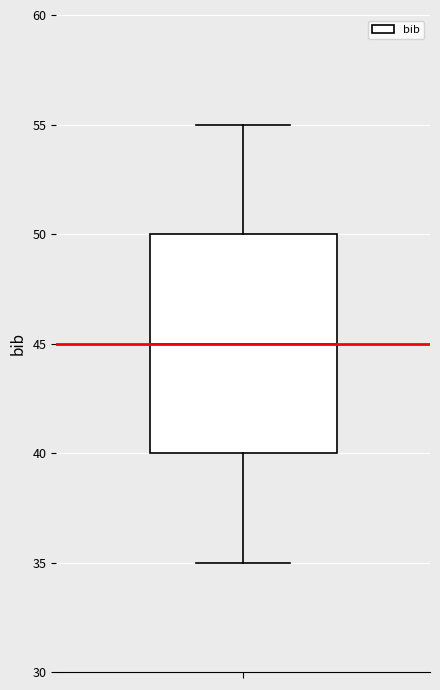

Read this box plot against the y-axis: the position of the median line, the range covered by the box, and the ends of both whiskers. The values are not printed on the chart, so give them approximately, as read against the axis.

median 45, box 40 to 50, whiskers 35 to 55